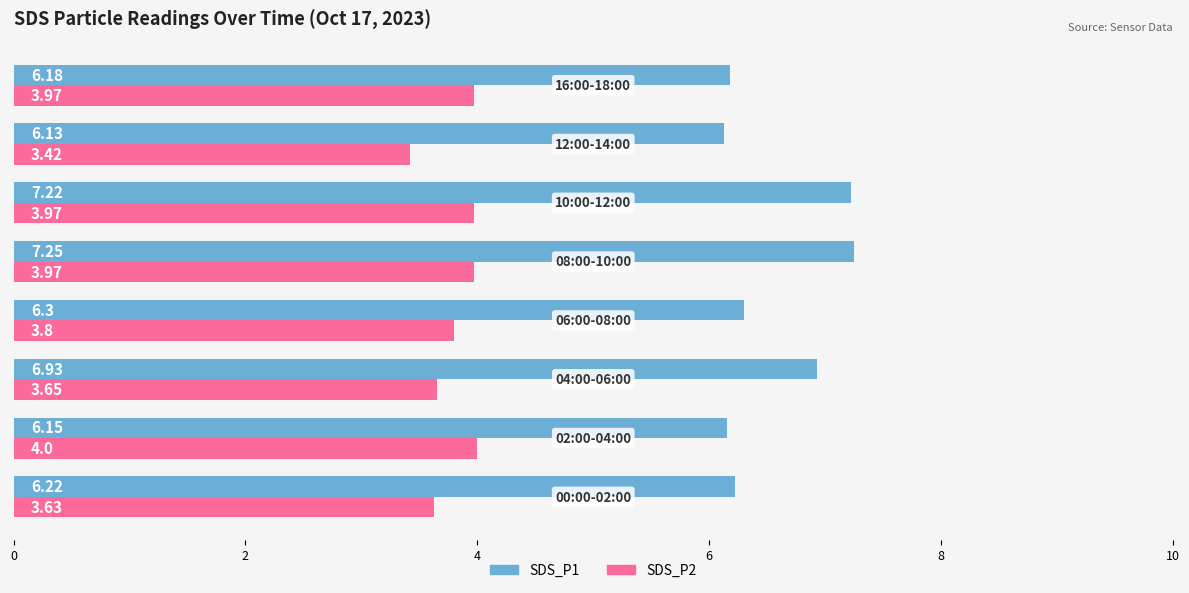

List the series in order of their overall mean, lowest first.

SDS_P2, SDS_P1